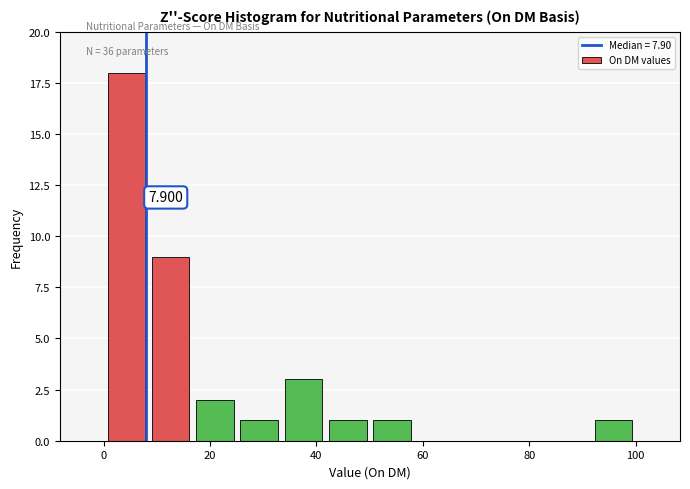

Which range on the x-axis has the tallest bar?

0 to 8